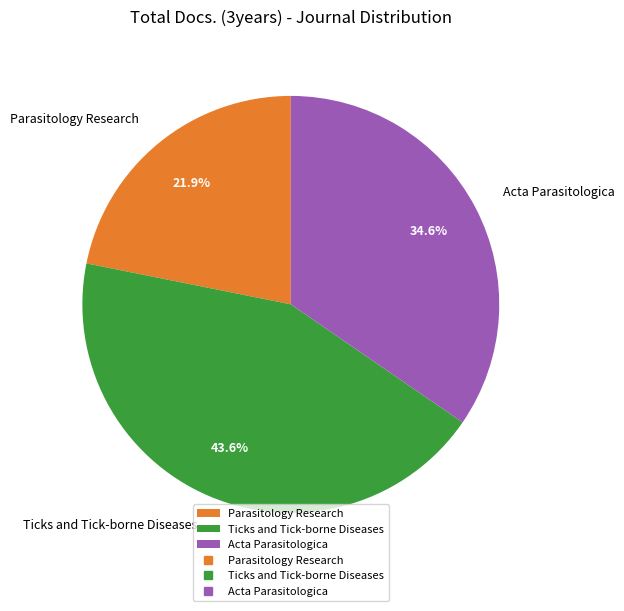

Is it true that Ticks and Tick-borne Diseases is 49% of the pie?

False